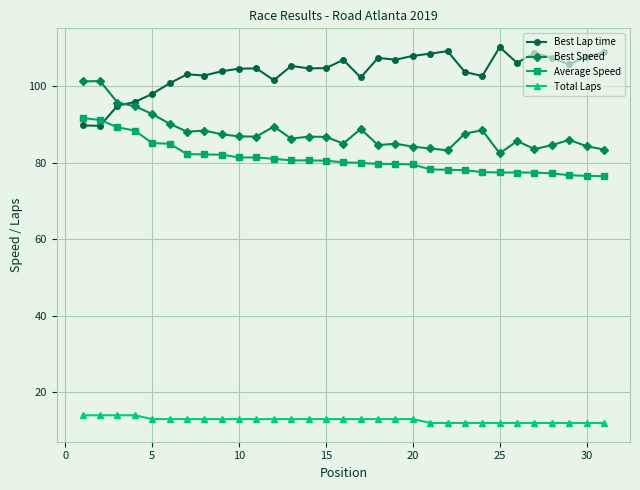

List the series in order of their peak value, lowest first.

Total Laps, Average Speed, Best Speed, Best Lap time